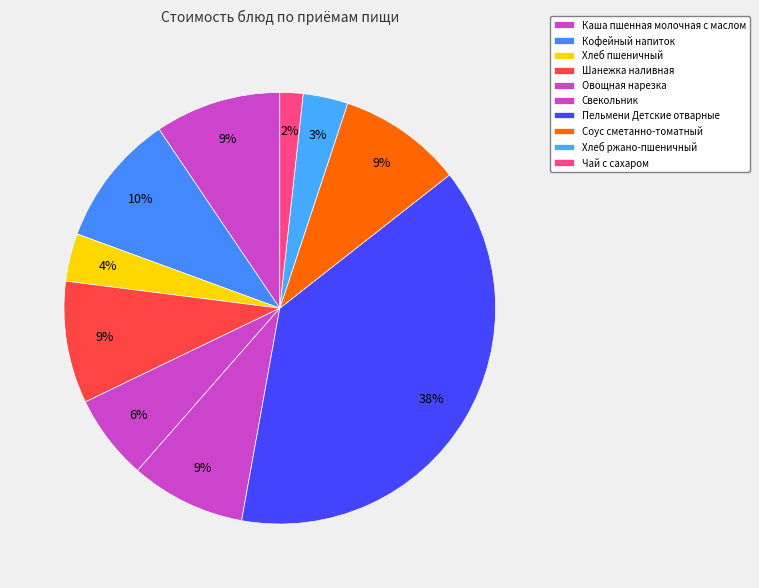

How many slices are in this pie chart?

10